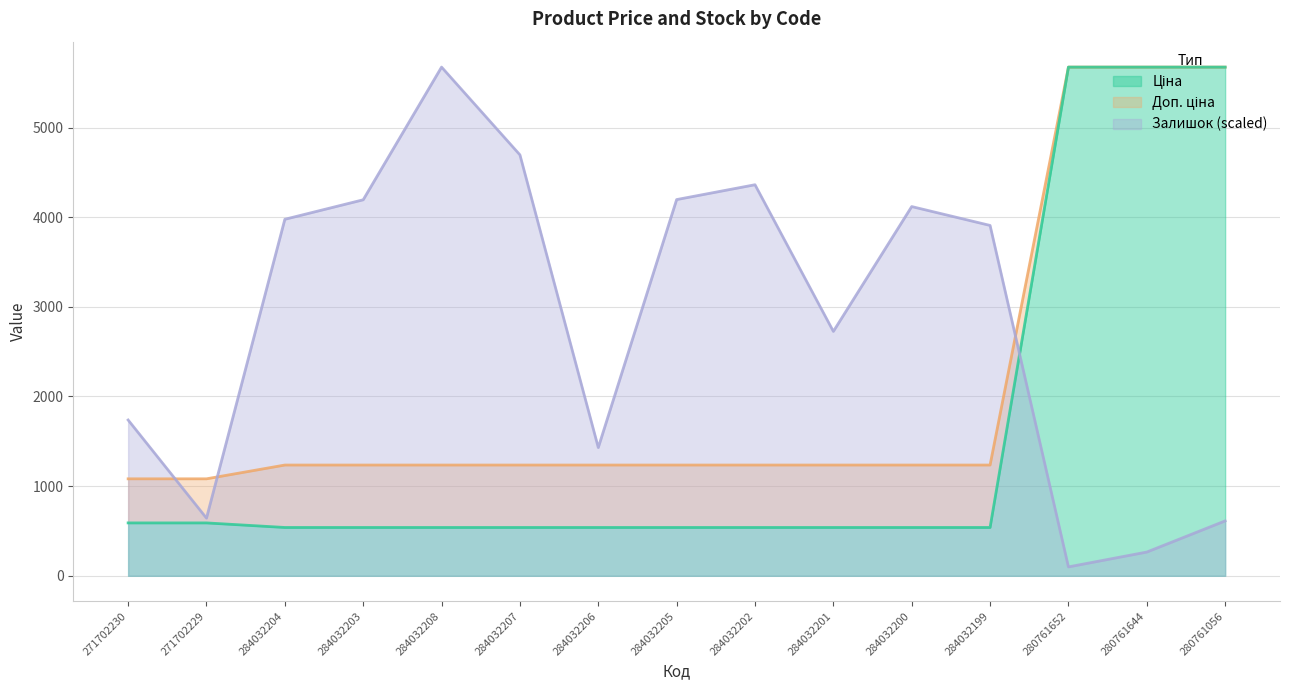

Reading left to right, transcribe all the data shown in this chart.

Ціна: 271702230=589.9	271702229=589.9	284032204=539.0	284032203=539.0	284032208=539.0	284032207=539.0	284032206=539.0	284032205=539.0	284032202=539.0	284032201=539.0	284032200=539.0	284032199=539.0	280761652=5673.8	280761644=5673.8	280761056=5673.8
Доп. ціна: 271702230=1081.7	271702229=1081.7	284032204=1235.4	284032203=1235.4	284032208=1235.4	284032207=1235.4	284032206=1235.4	284032205=1235.4	284032202=1235.4	284032201=1235.4	284032200=1235.4	284032199=1235.4	280761652=5673.8	280761644=5673.8	280761056=5673.8
Залишок: 271702230=1737.6	271702229=643.0	284032204=3976.4	284032203=4193.9	284032208=5673.8	284032207=4695.1	284032206=1430.3	284032205=4196.3	284032202=4361.7	284032201=2725.8	284032200=4118.2	284032199=3907.8	280761652=99.3	280761644=264.8	280761056=612.3